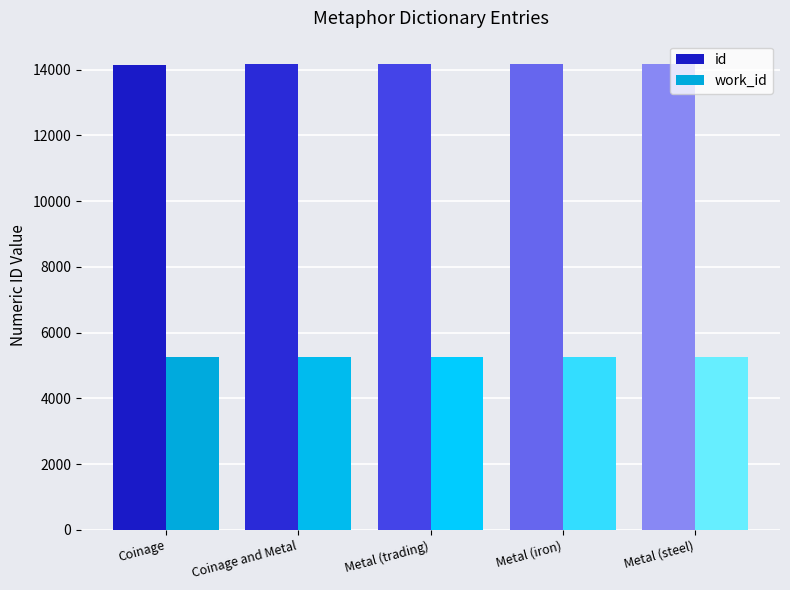

What is the difference between the highest and lowest values at Metal (steel)?

8908